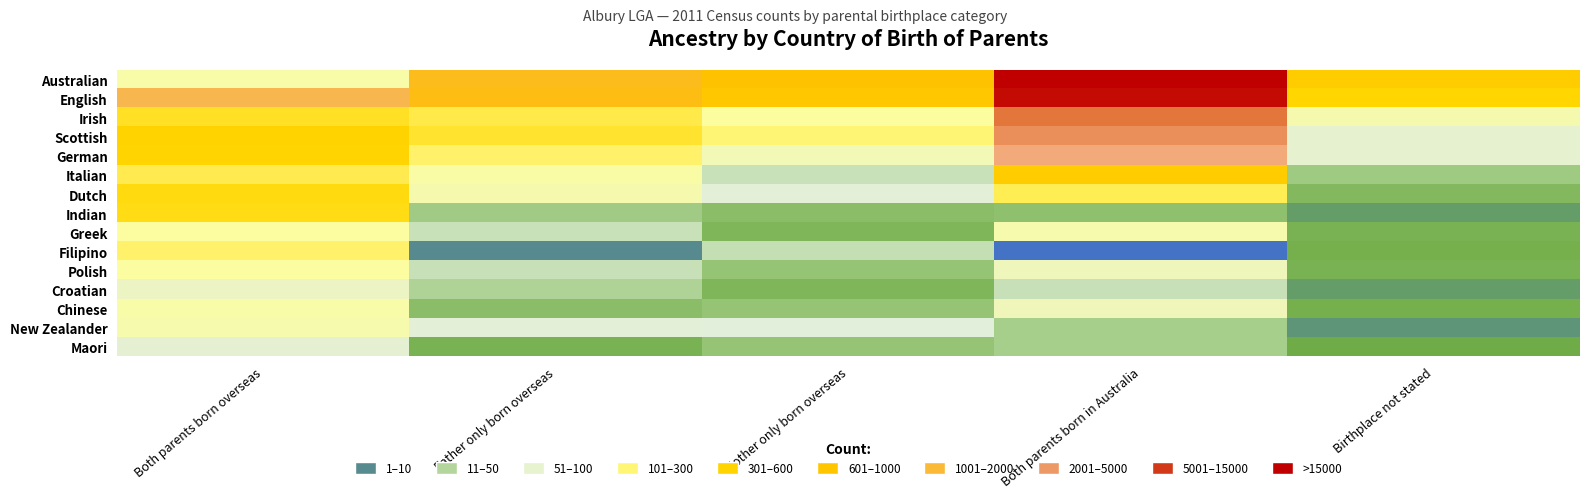

What is the smallest value displayed?

1.4